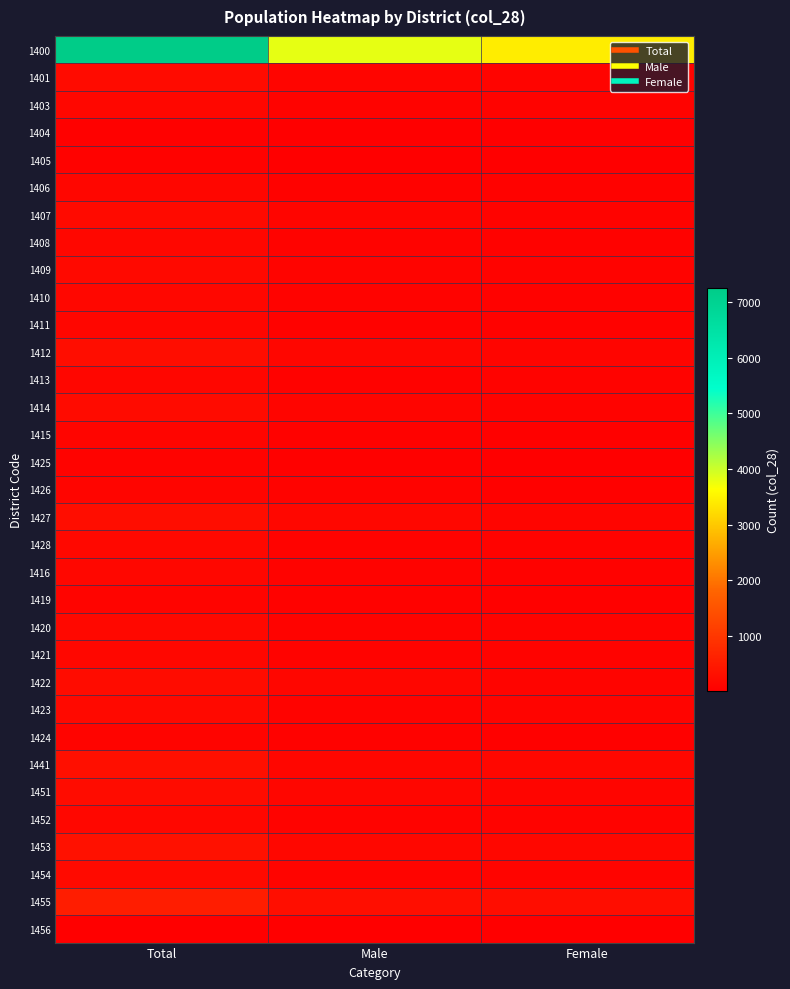

Which series has the widest spread of values?

1400